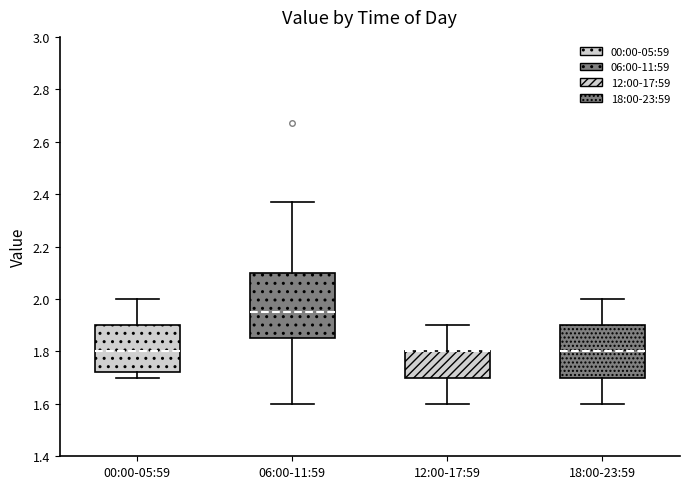

Where does the median line of the box for 18:00-23:59 sit on the y-axis? The values are not printed on the chart, so give them approximately, as read against the axis.

1.80